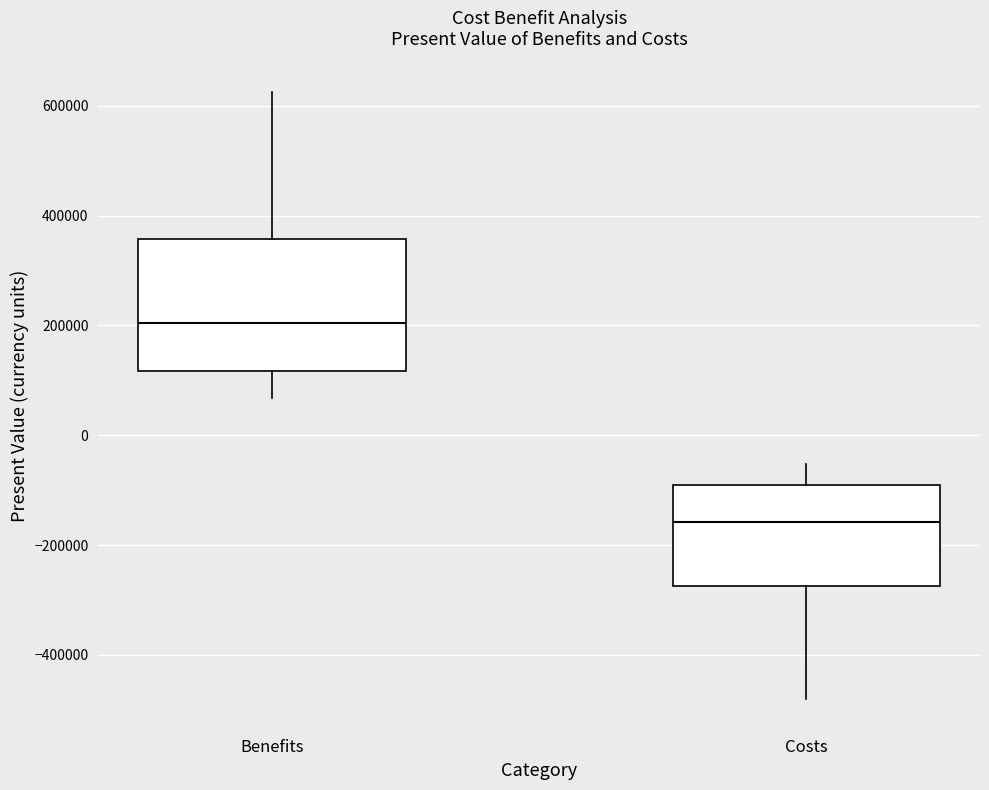

Where does the lower whisker of the box for Costs end on the y-axis? The values are not printed on the chart, so give them approximately, as read against the axis.

-480000